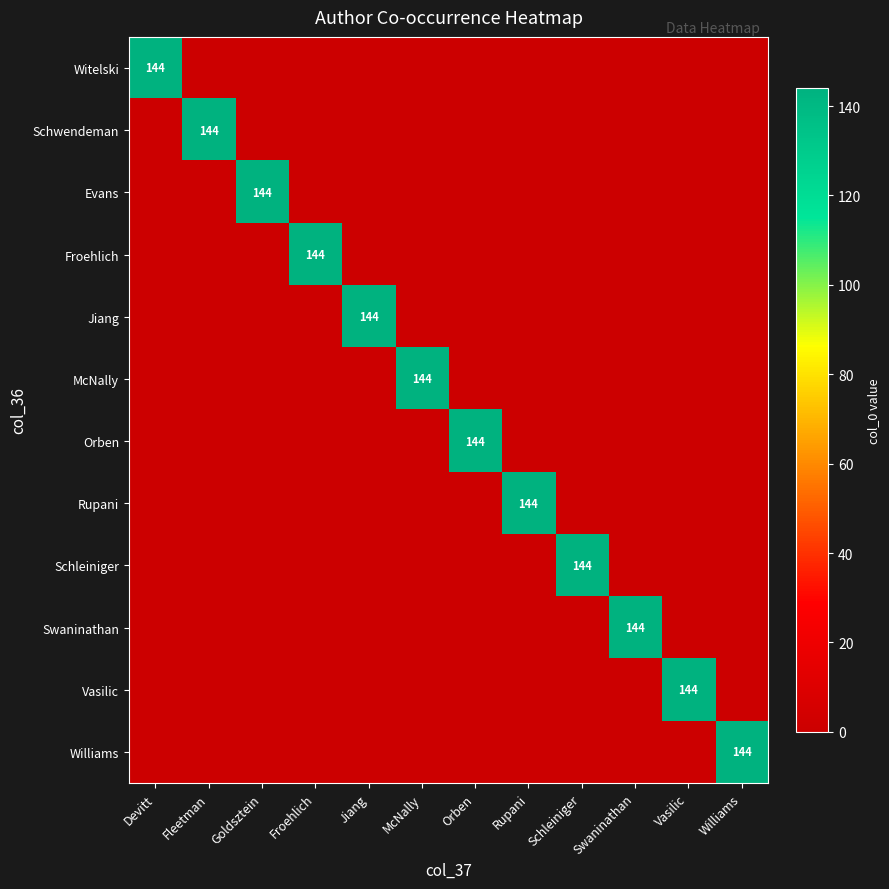

True or false: Witelski has a value of 51 at Devitt.

False